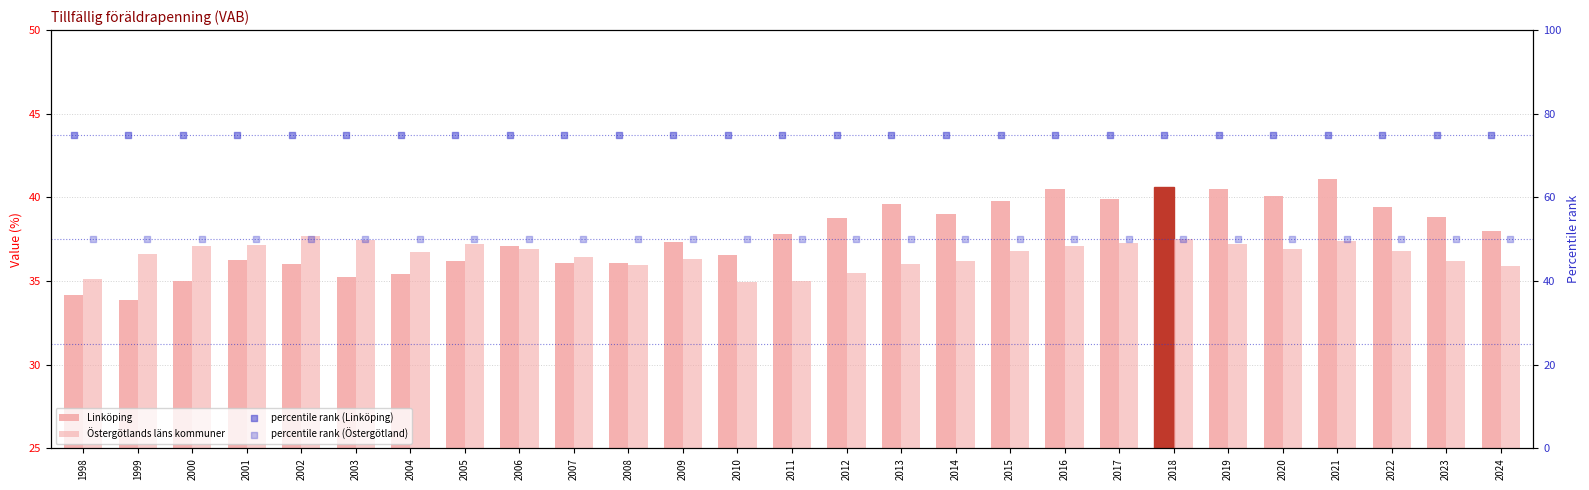

Which series has the largest total across all categories?

percentile rank (Linköping)